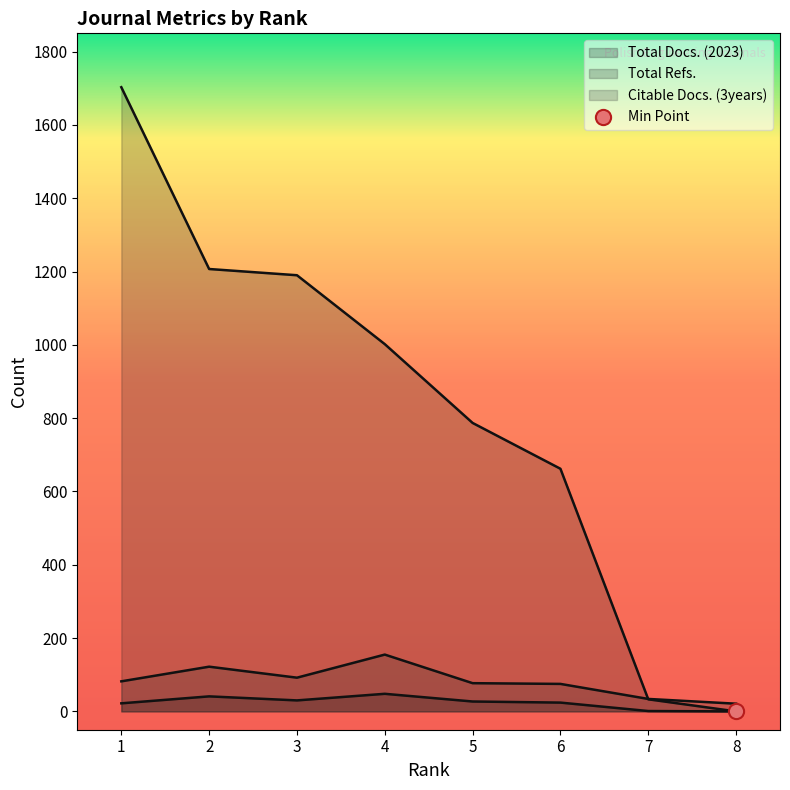

Which series has the largest total across all categories?

Total Refs.